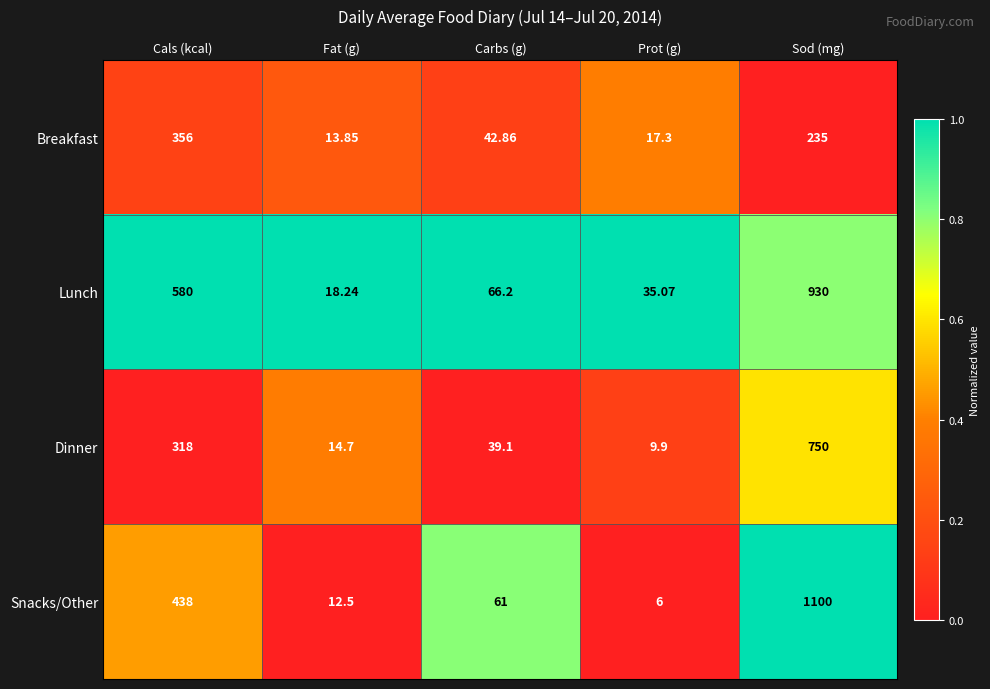

Where is Dinner nearest to the value 379?

Cals (kcal)